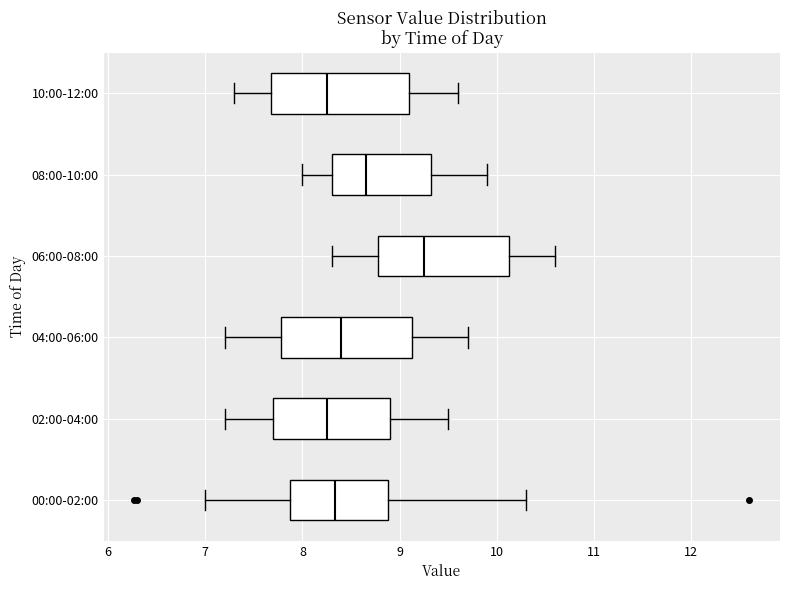

Reading bottom to top, transcribe this box plot: for each box, give where its median line is, the range the box spans, and where its two whiskers end, as read against the x-axis. The values are not printed on the chart, so give them approximately, as read against the axis.

00:00-02:00: median 8.3, box 7.9 to 8.9, whiskers 7.0 to 10.3
02:00-04:00: median 8.3, box 7.7 to 8.9, whiskers 7.2 to 9.5
04:00-06:00: median 8.4, box 7.8 to 9.1, whiskers 7.2 to 9.7
06:00-08:00: median 9.3, box 8.8 to 10.1, whiskers 8.3 to 10.6
08:00-10:00: median 8.7, box 8.3 to 9.3, whiskers 8.0 to 9.9
10:00-12:00: median 8.3, box 7.7 to 9.1, whiskers 7.3 to 9.6